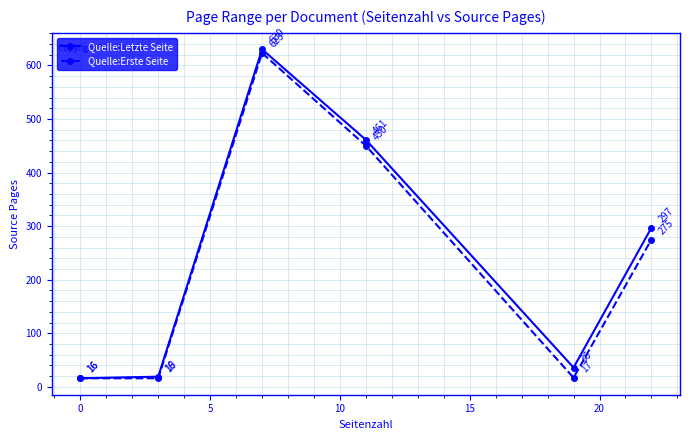

What is the minimum value shown in the chart?

16